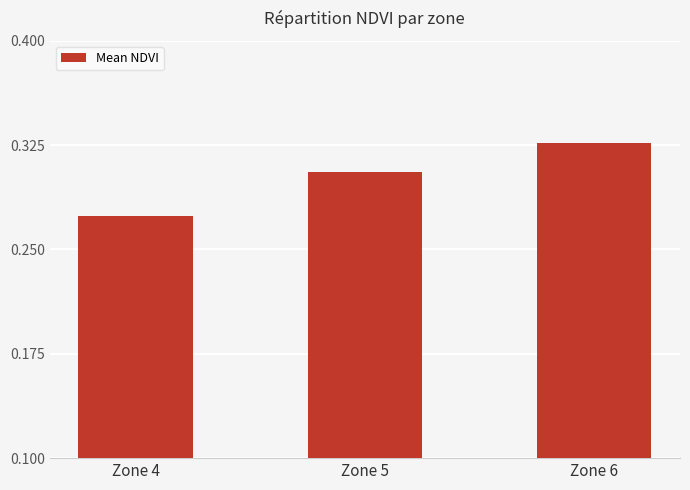

Which category has the highest value across all series?

Zone 6